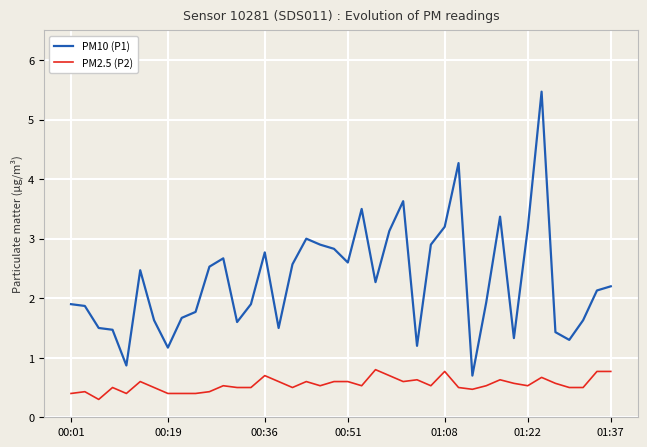

What is the maximum value shown in the chart?

5.5